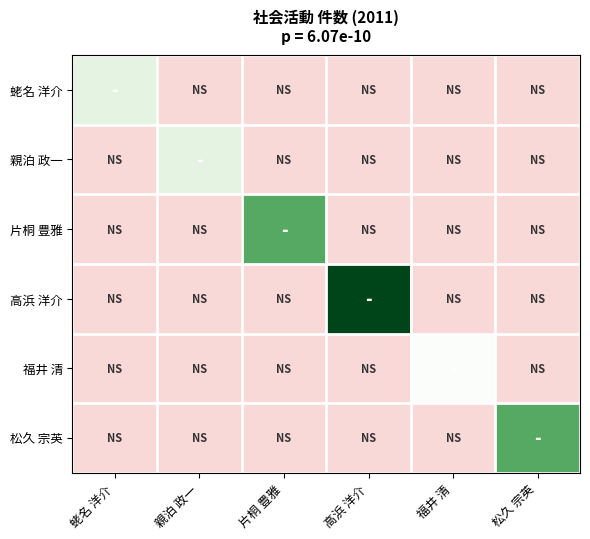

Which series has the largest total across all categories?

高浜 洋介